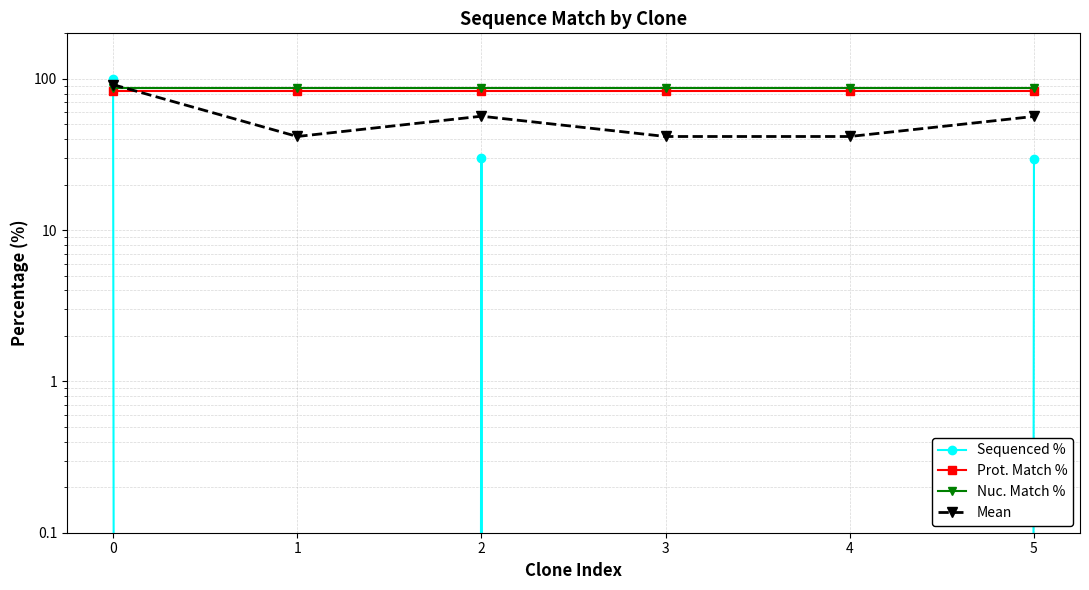

Which label corresponds to the smallest value in the chart?

1